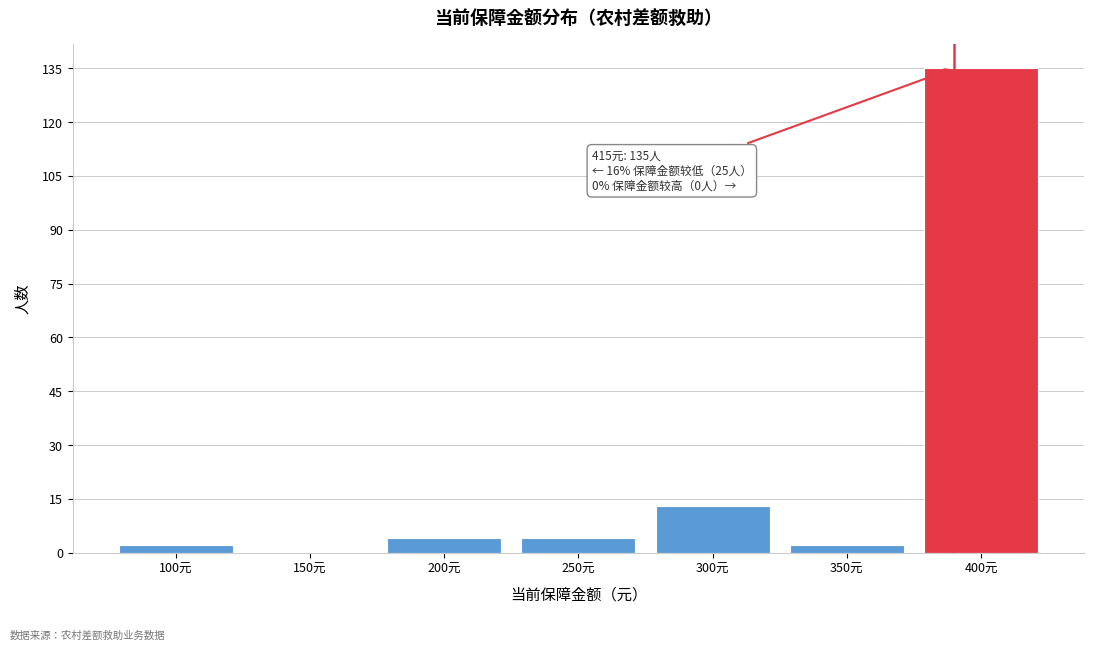

Reading left to right, transcribe all the data shown in this chart.

100元=2	150元=0	200元=4	250元=4	300元=13	350元=2	400元=135